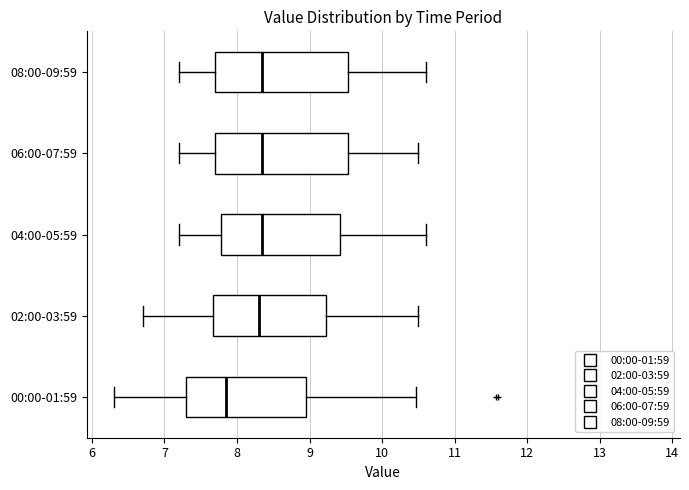

Reading bottom to top, transcribe this box plot: for each box, give where its median line is, the range the box spans, and where its two whiskers end, as read against the x-axis. The values are not printed on the chart, so give them approximately, as read against the axis.

00:00-01:59: median 7.9, box 7.3 to 9.0, whiskers 6.3 to 10.5
02:00-03:59: median 8.3, box 7.7 to 9.2, whiskers 6.7 to 10.5
04:00-05:59: median 8.4, box 7.8 to 9.4, whiskers 7.2 to 10.6
06:00-07:59: median 8.4, box 7.7 to 9.5, whiskers 7.2 to 10.5
08:00-09:59: median 8.4, box 7.7 to 9.5, whiskers 7.2 to 10.6